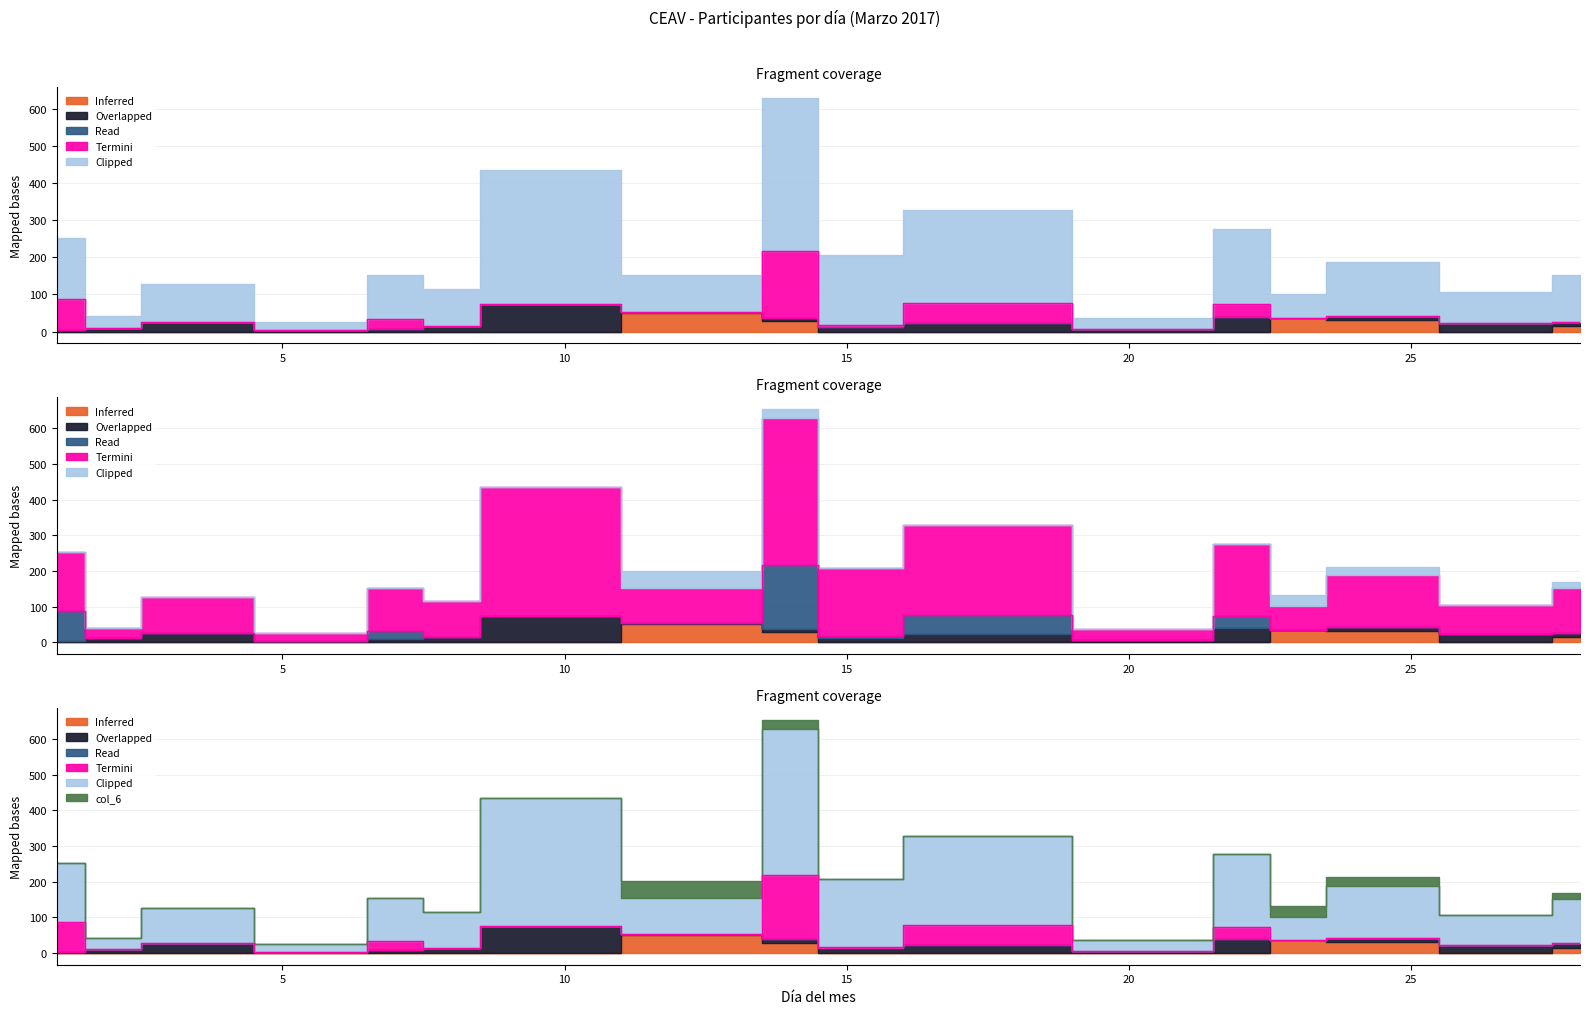

Which series has the largest range (max minus min)?

Clipped (col_11)